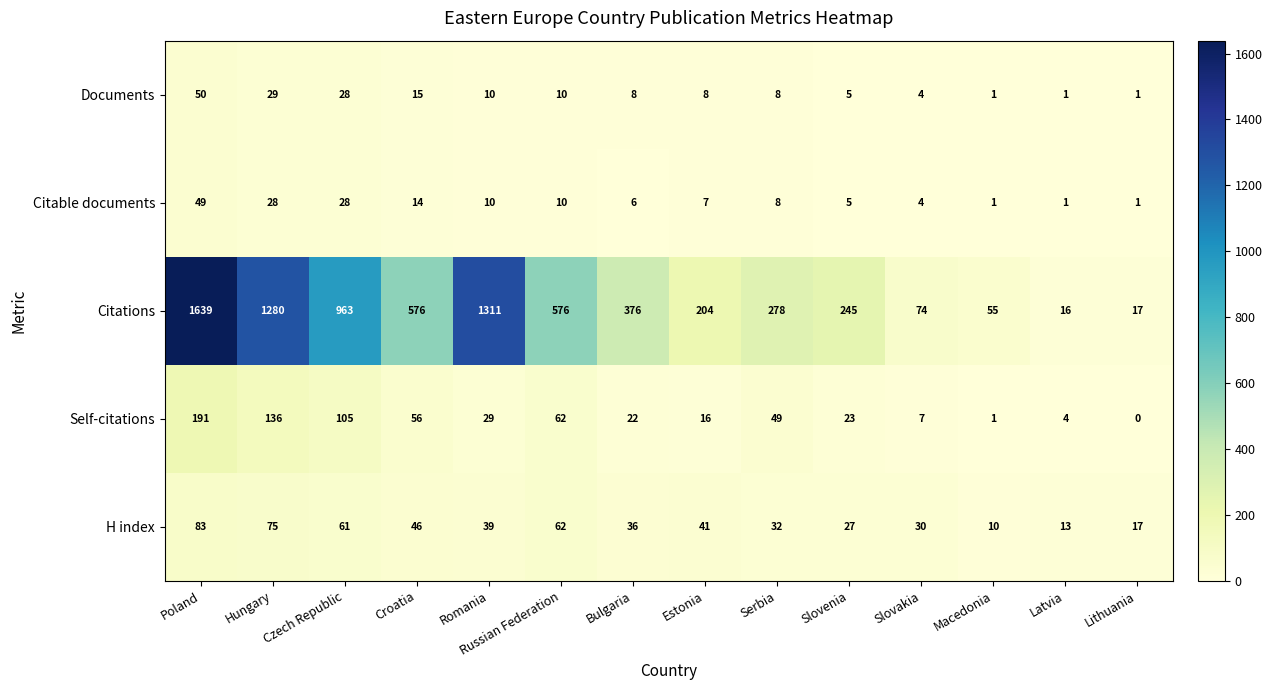

Which series has the largest range (max minus min)?

Citations